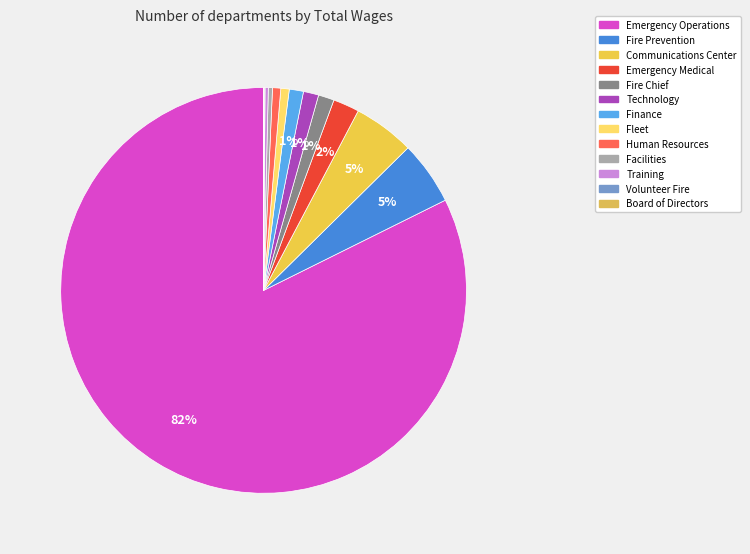

To the nearest percent, what percentage of the pie is Fire Chief?

1%